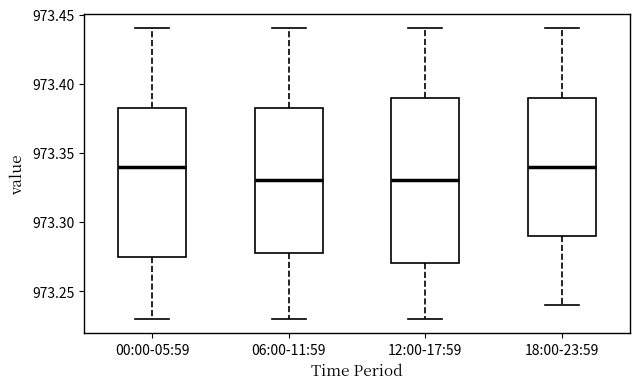

Where does the median line of the box for 06:00-11:59 sit on the y-axis? The values are not printed on the chart, so give them approximately, as read against the axis.

973.330